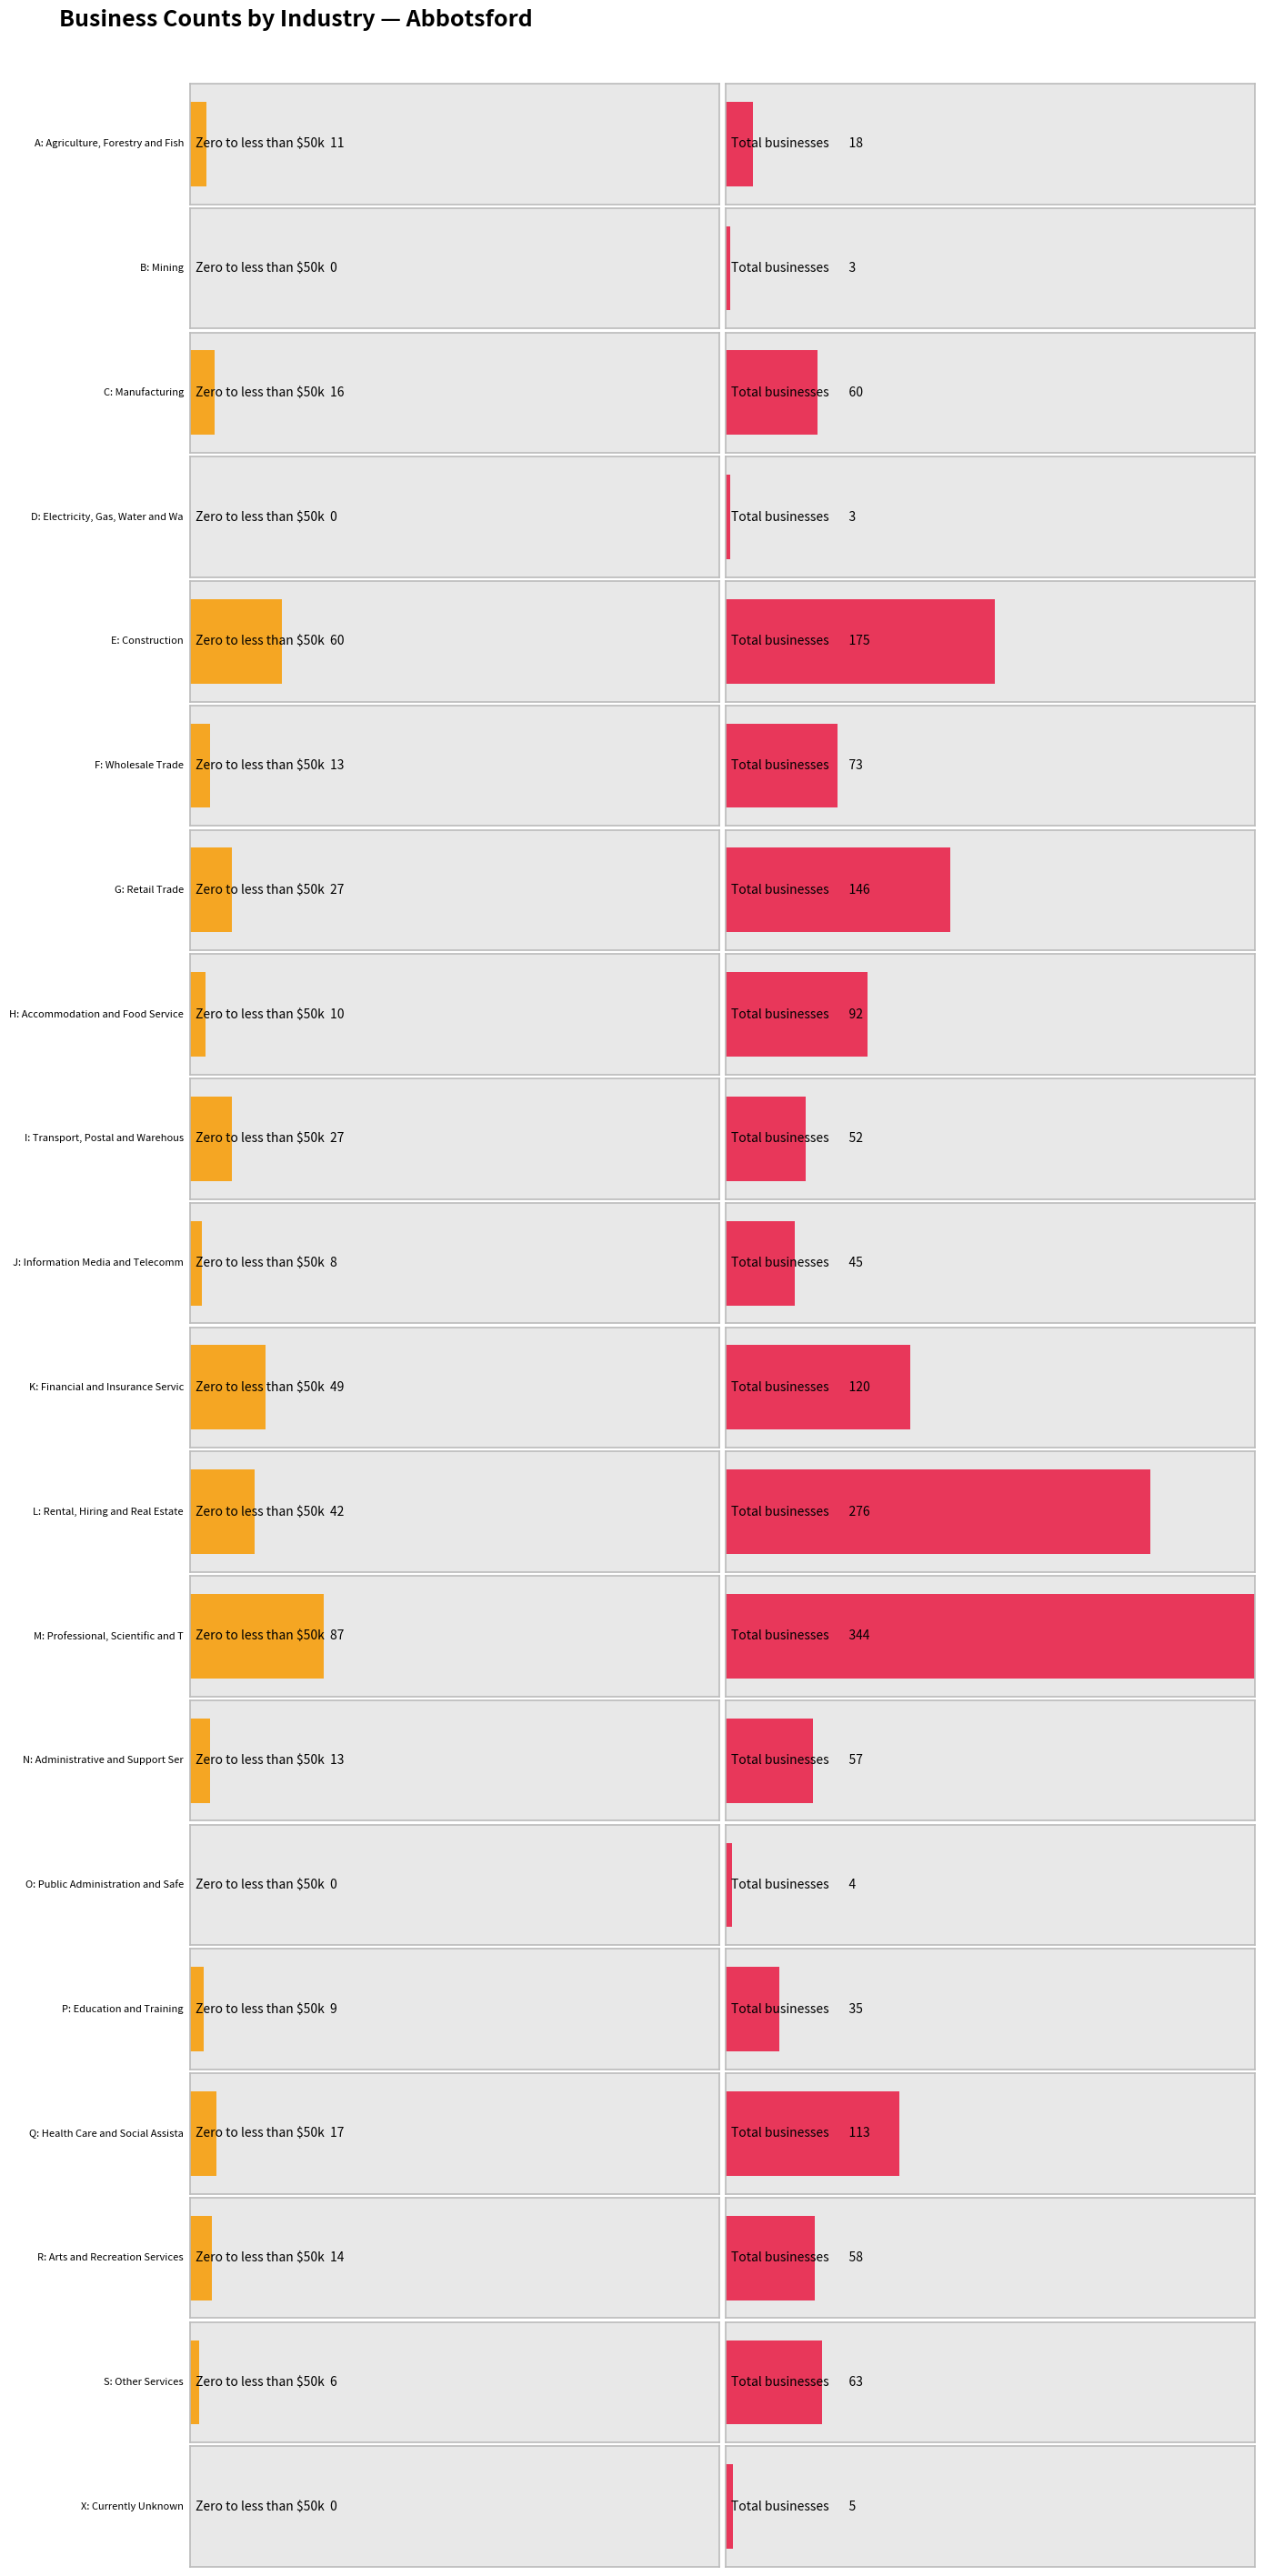

Is it true that Total equals 113 at Q?

True